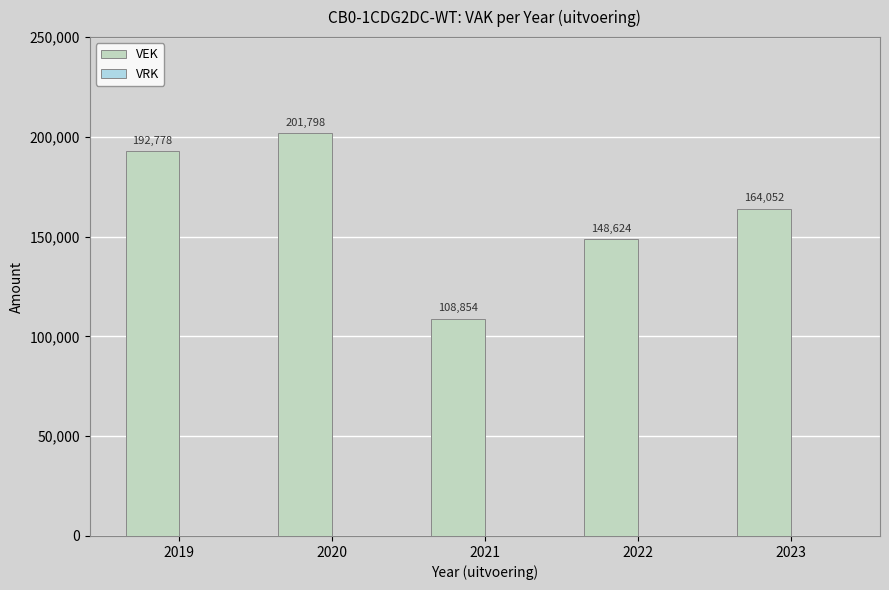

Which has a higher value, 2023 or 2020?

2020